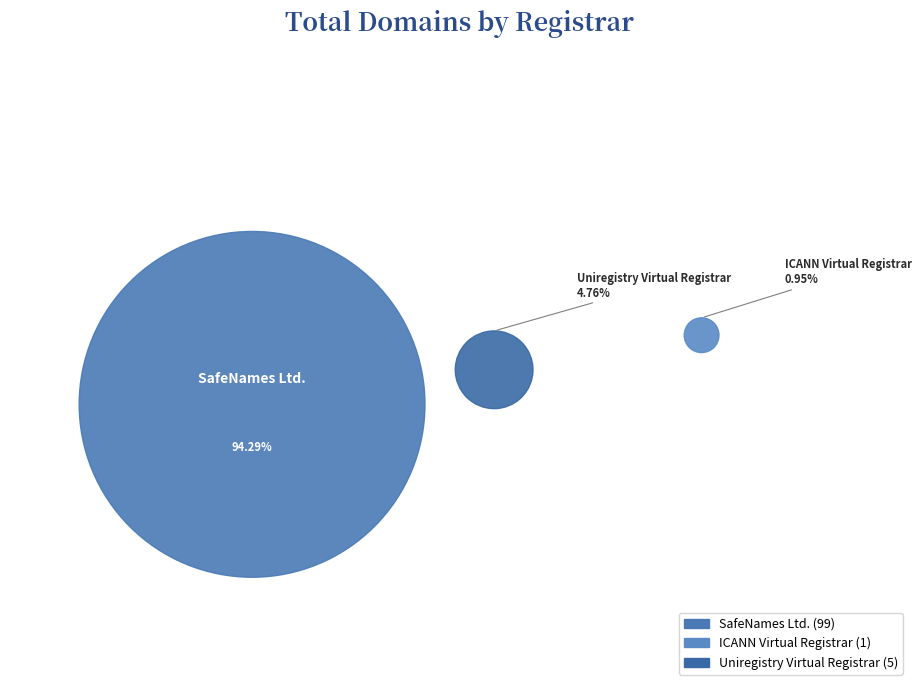

Approximately how many times larger is the value at ICANN Virtual Registrar compared to Uniregistry Virtual Registrar?

0.2